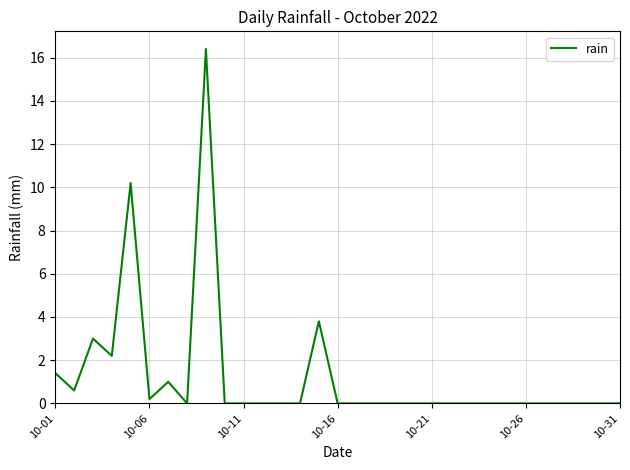

What is the greatest value displayed?

16.4